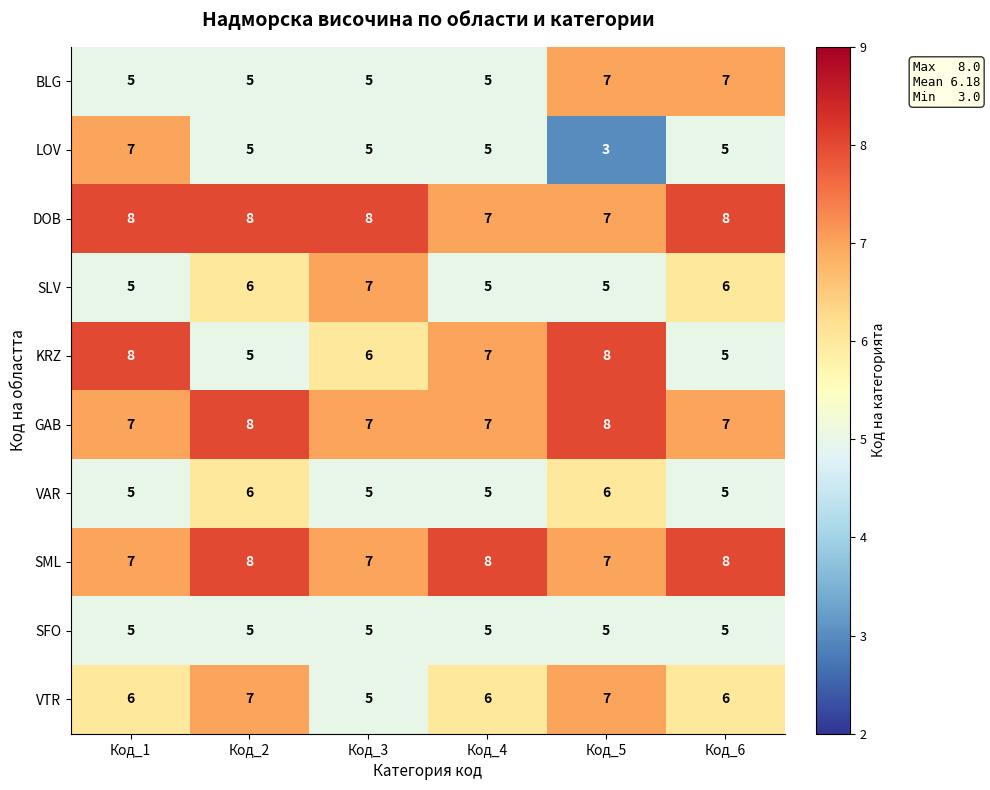

What is the spread (max minus min) of values at Код_3?

3